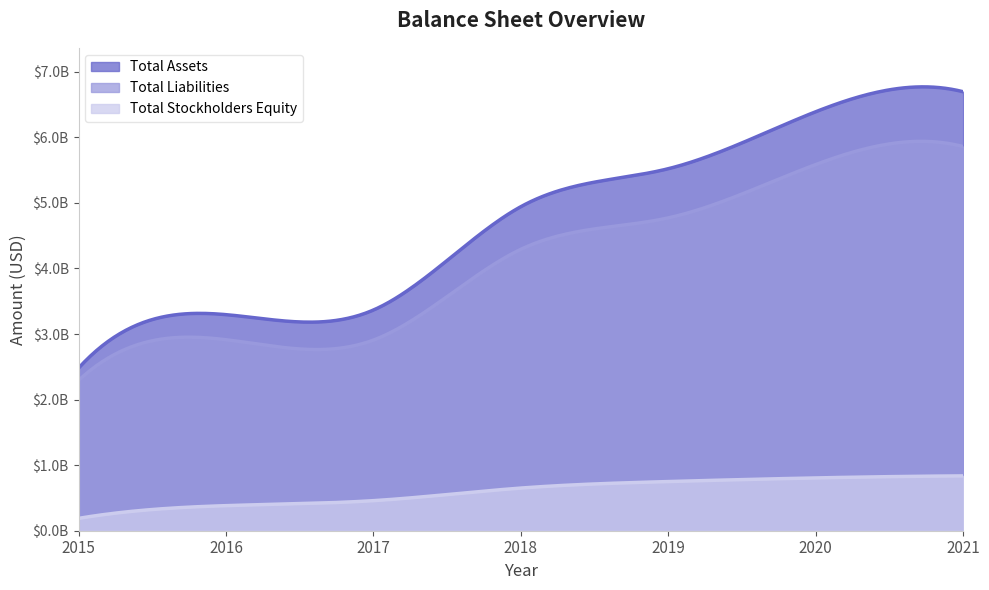

What is the difference between the Total Liabilities values at 2021 and 2017?

2952238000